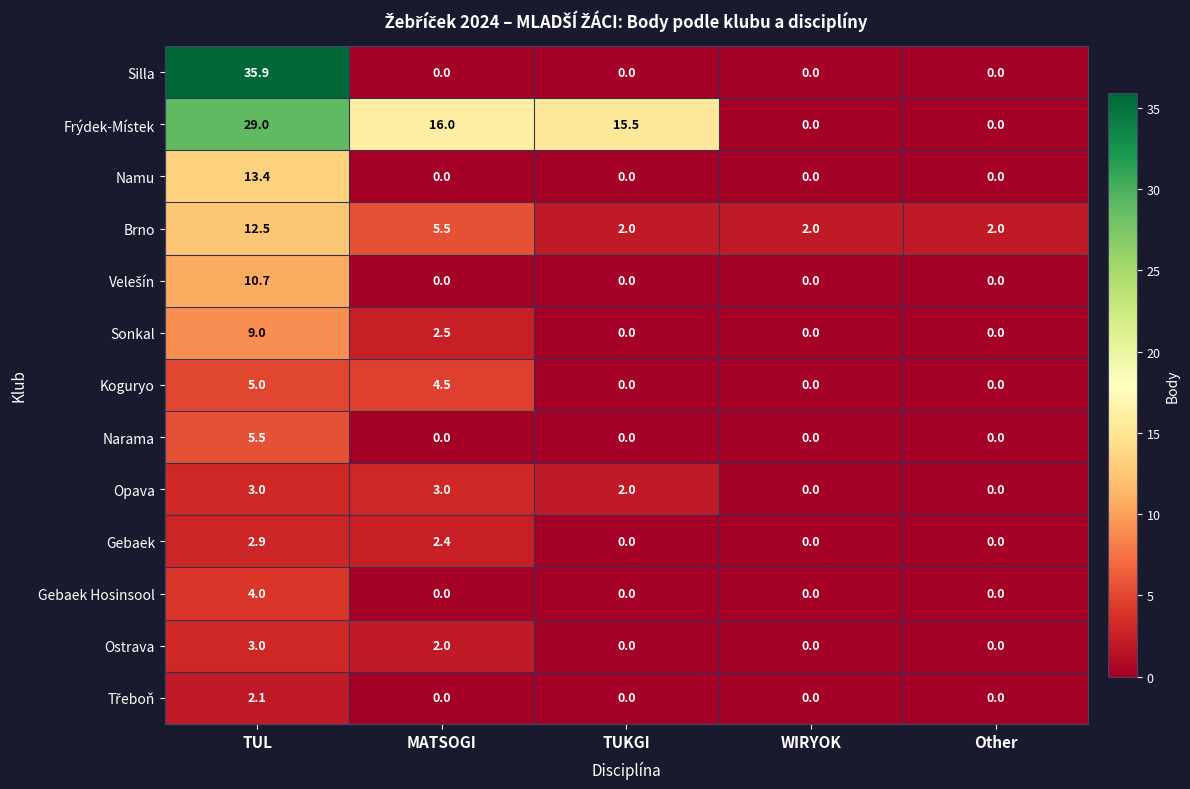

The value of Gebaek Hosinsool at TUL is 4.0. True or false?

True